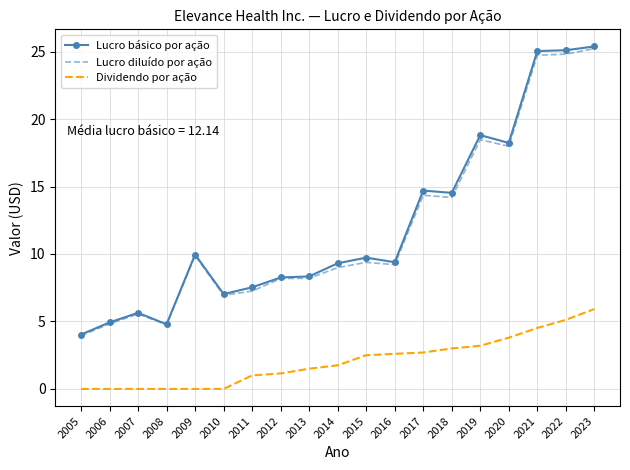

What is the maximum value shown in the chart?

25.4